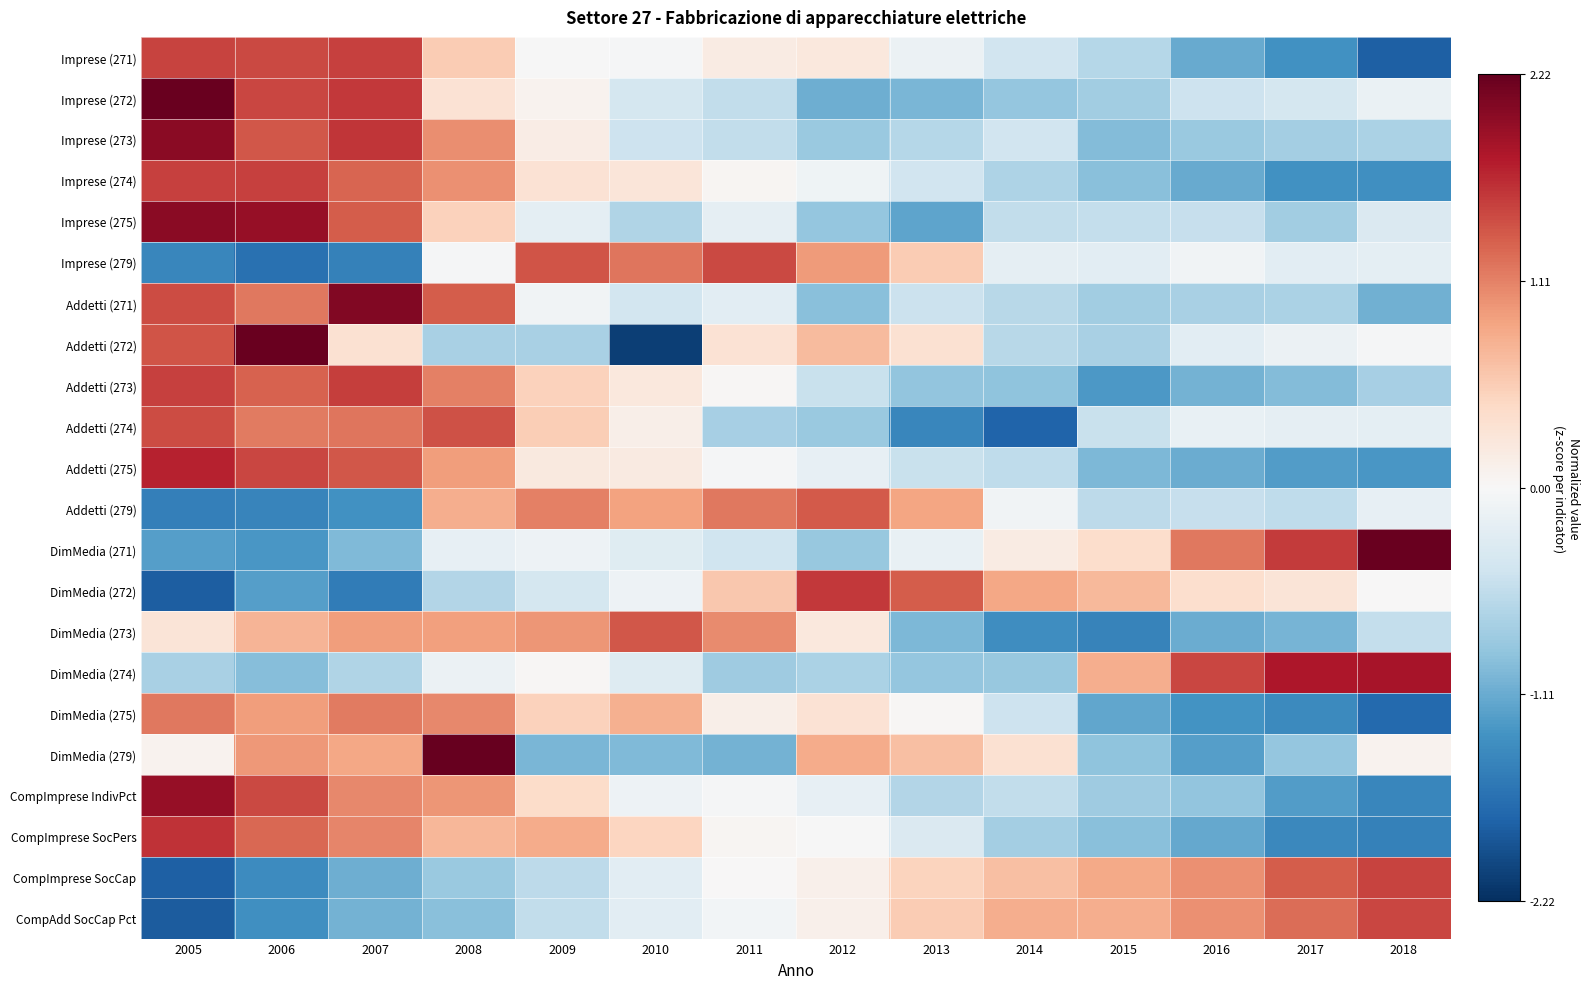

At 2012, list the series in order from smallest to largest.

Imprese (272), Addetti (271), Imprese (275), DimMedia (271), Imprese (273), Addetti (274), DimMedia (274), Addetti (273), Addetti (275), CompImprese IndivPct, Imprese (274), CompImprese SocPers, CompImprese SocCap, CompAdd SocCap Pct, DimMedia (273), Imprese (271), DimMedia (275), Addetti (272), DimMedia (279), Imprese (279), Addetti (279), DimMedia (272)